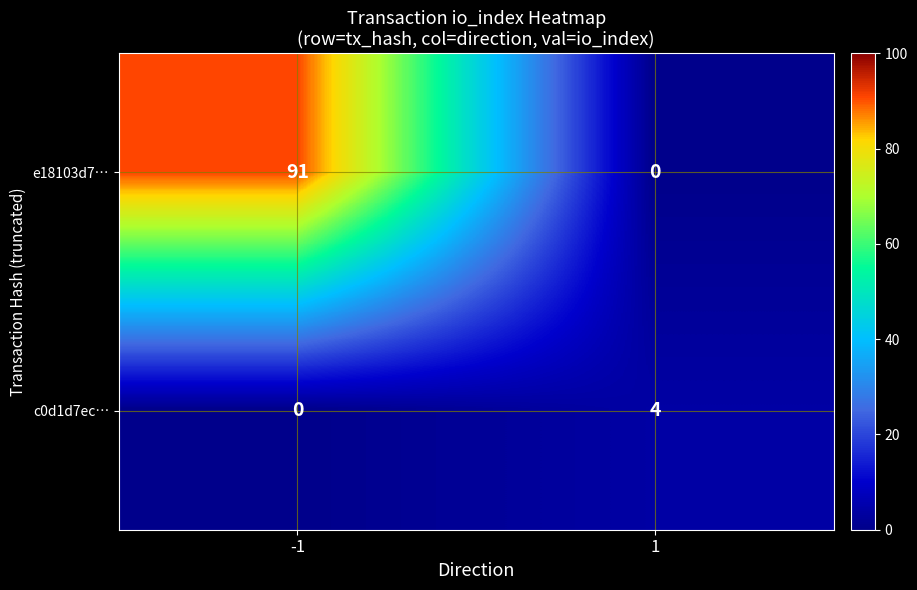

Reading left to right, list all the values displayed in this chart.

e18103d7…: 91	0
c0d1d7ec…: 0	4